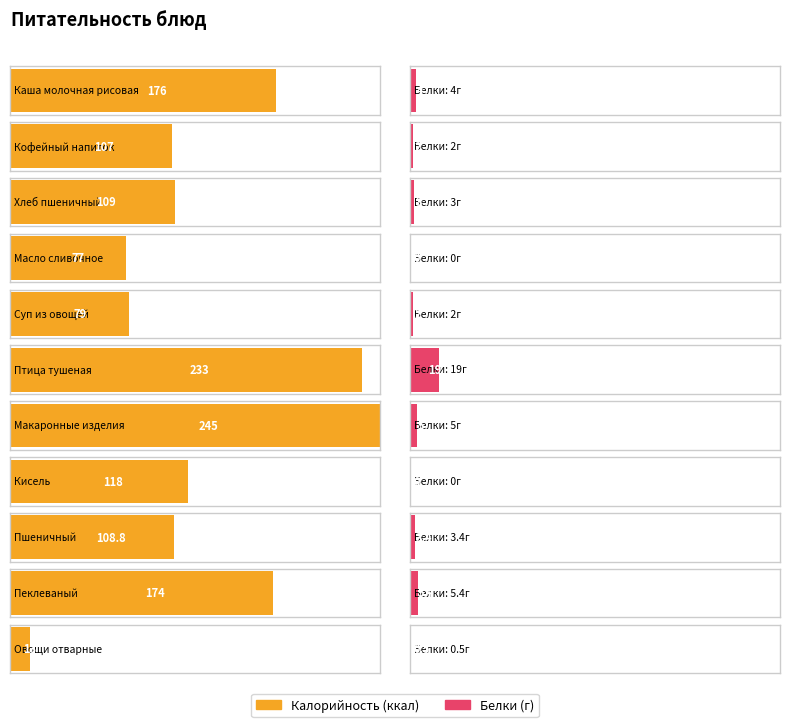

How many bars are there in each group?

2